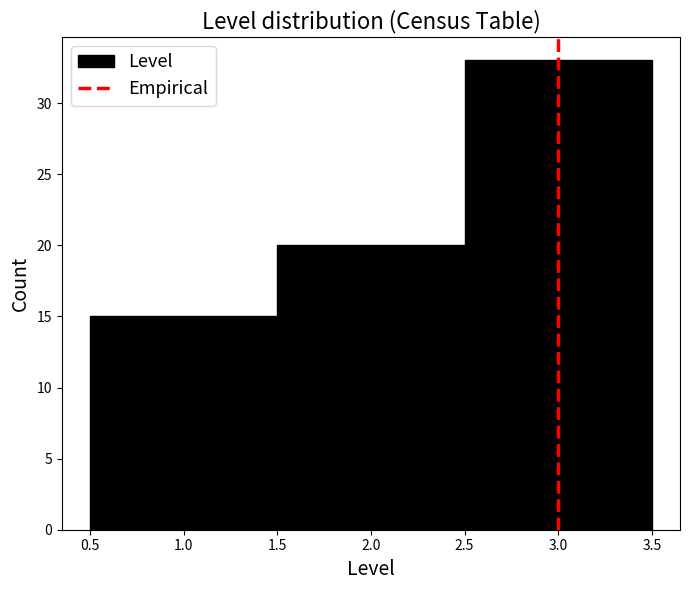

How tall is the bar that spans 0.5 to 1.5 on the x-axis? The values are not printed on the chart, so give them approximately, as read against the axis.

15